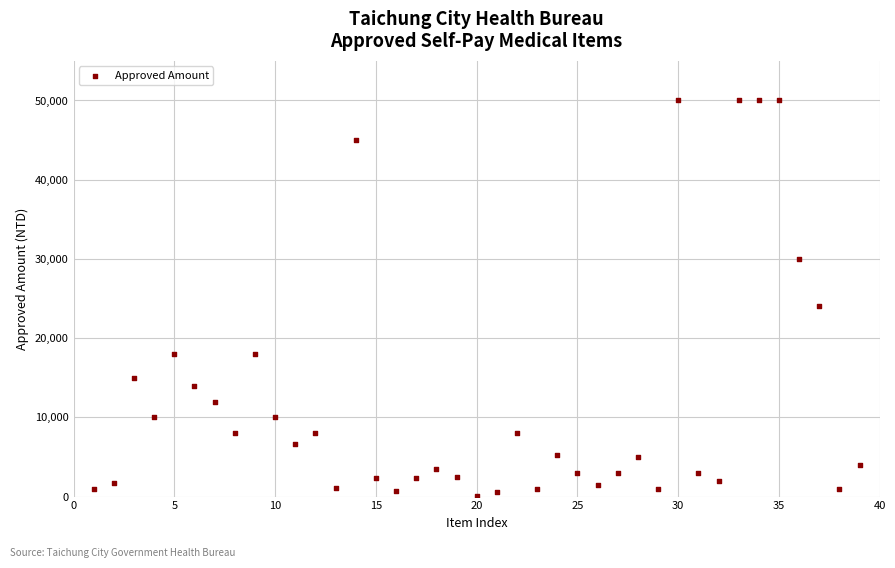

What is the range of X values (max minus min)?

38